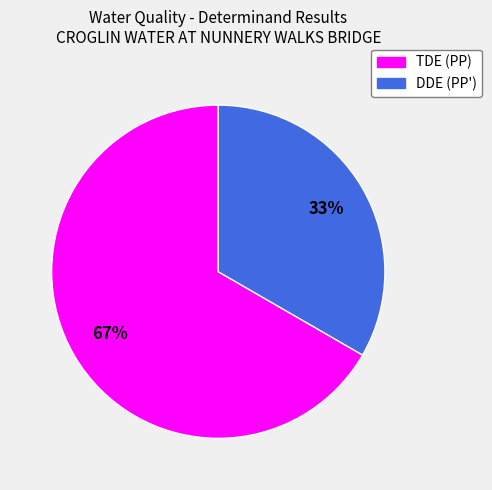

To the nearest percent, what portion does DDE (PP') represent?

33%